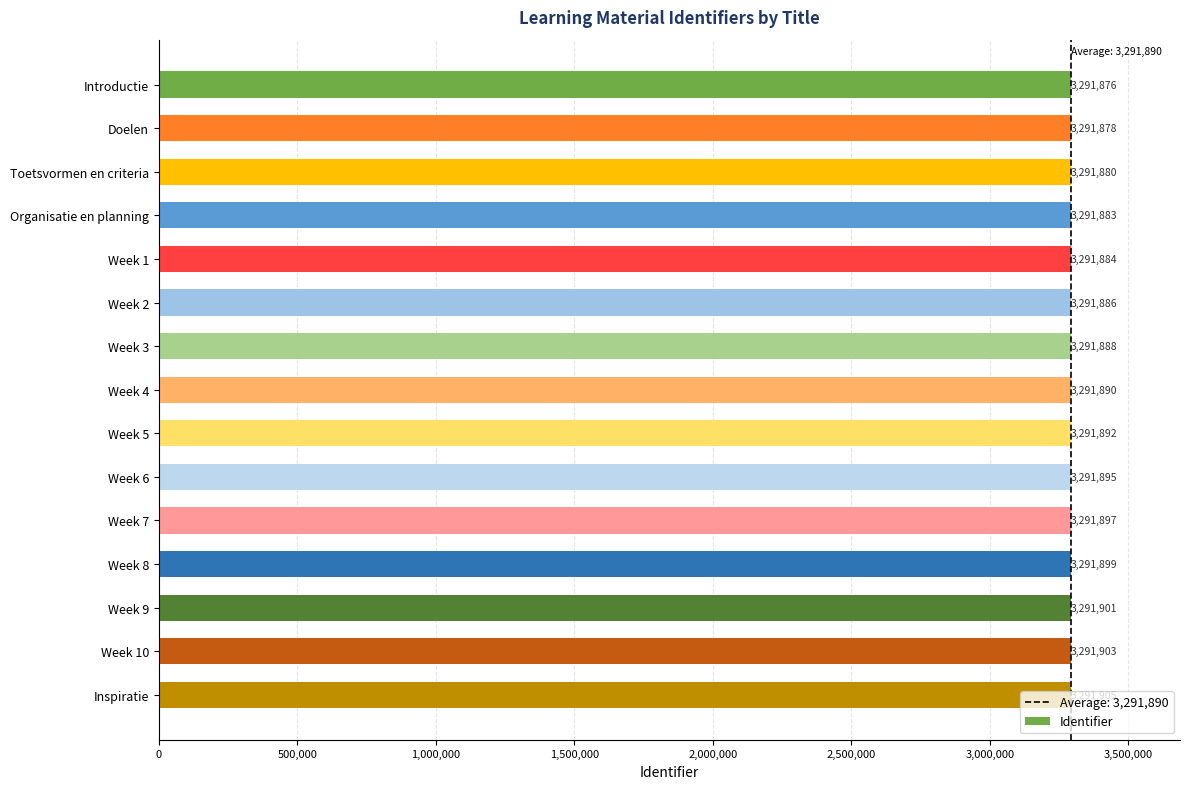

Which category has the highest value across all series?

Inspiratie